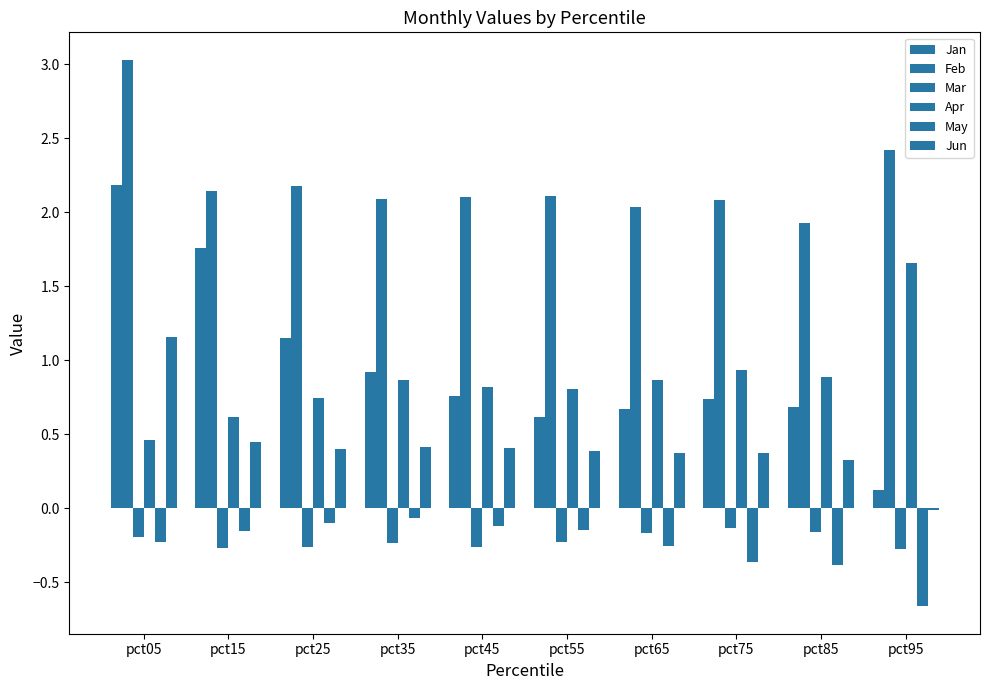

How many groups of bars are there?

10